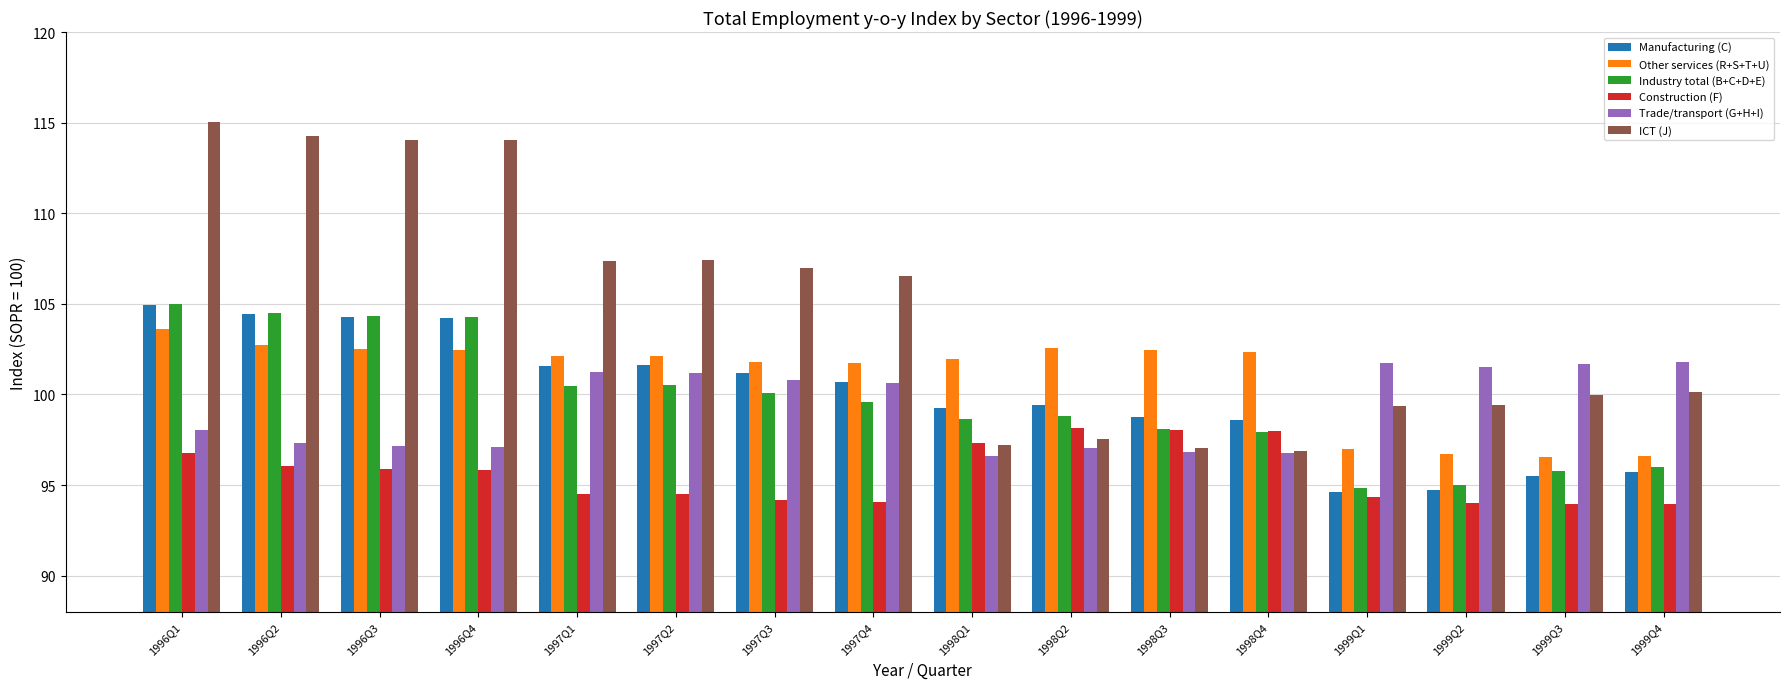

How many bars are there in total?

96